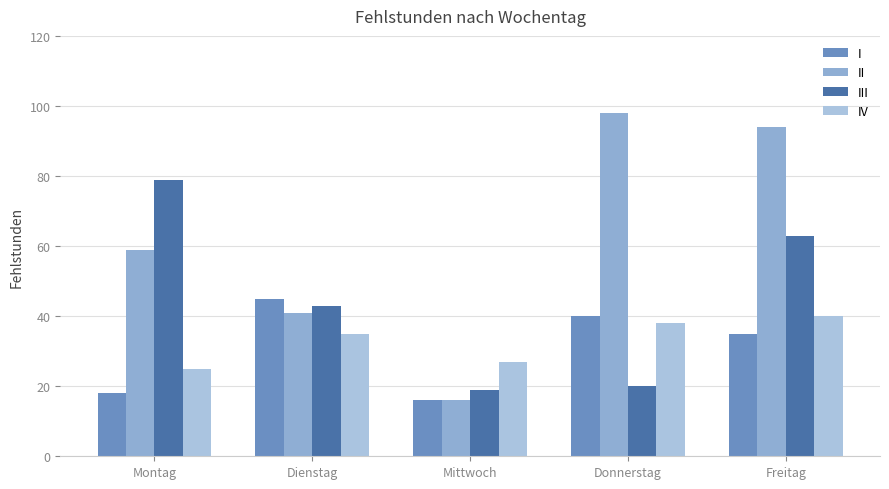

What is the lowest value of the II series?

16